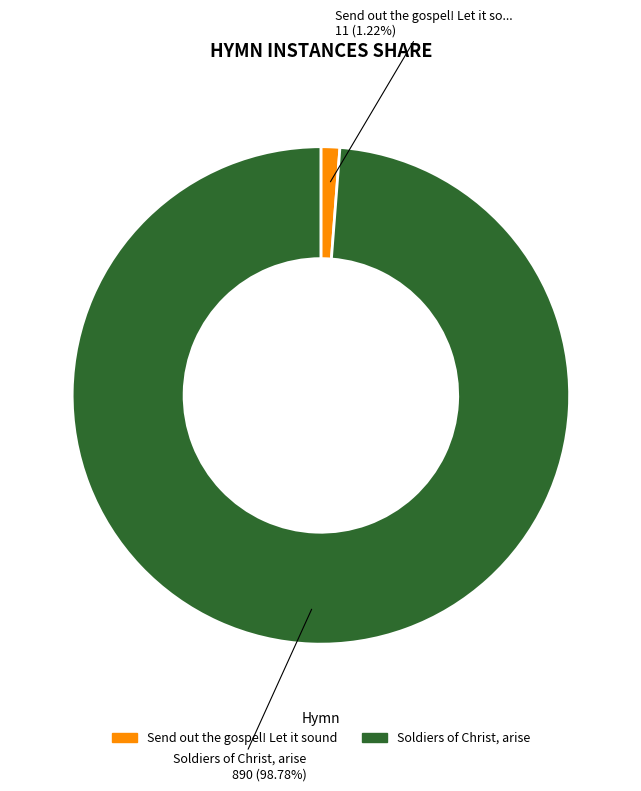

To the nearest percent, what is the combined percentage of Send out the gospel! Let it sound and Soldiers of Christ, arise?

100%